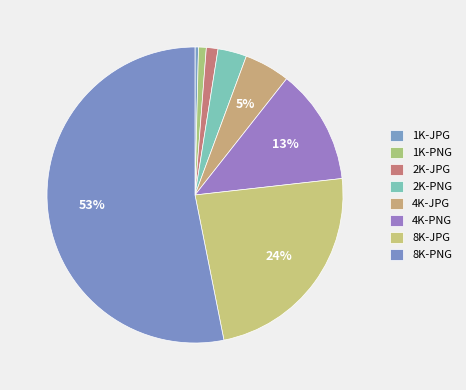

What percentage is the 8K-JPG slice, to the nearest percent?

24%